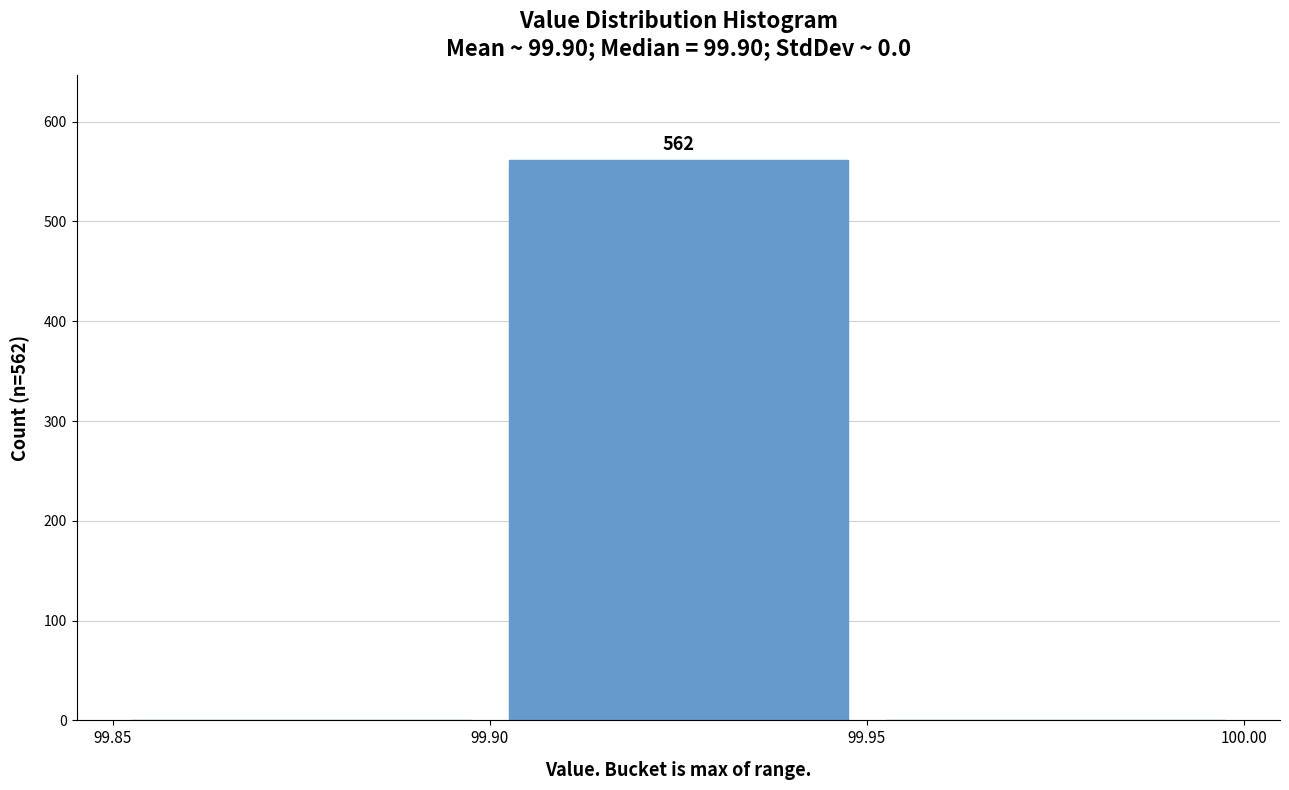

Which range on the x-axis has the tallest bar?

99.90 to 99.95